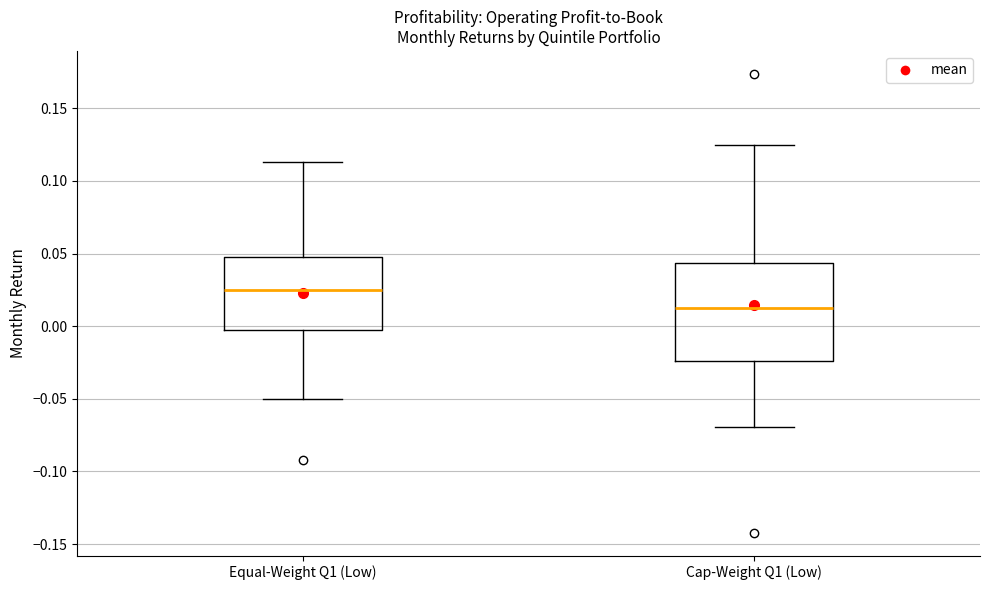

Reading left to right, transcribe this box plot: for each box, give where its median line is, the range the box spans, and where its two whiskers end, as read against the y-axis. The values are not printed on the chart, so give them approximately, as read against the axis.

Equal-Weight Q1 (Low): median 0.025, box -0.005 to 0.045, whiskers -0.050 to 0.115
Cap-Weight Q1 (Low): median 0.015, box -0.025 to 0.045, whiskers -0.070 to 0.125